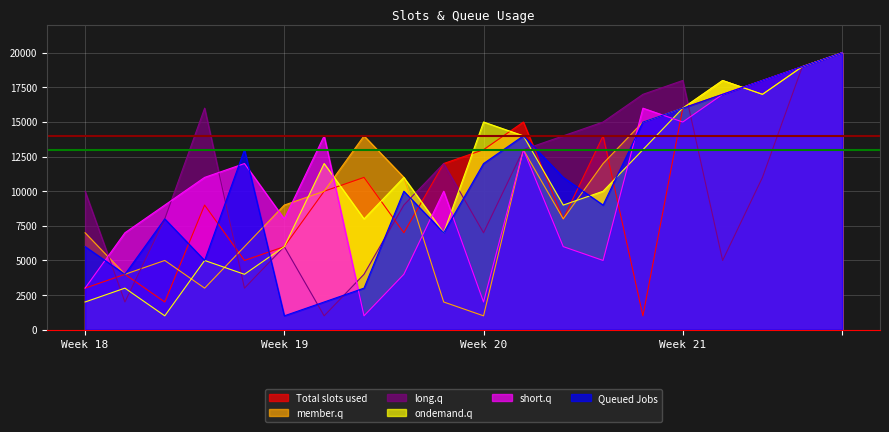

What is the difference between the maximum and minimum values in the short.q series?

19000